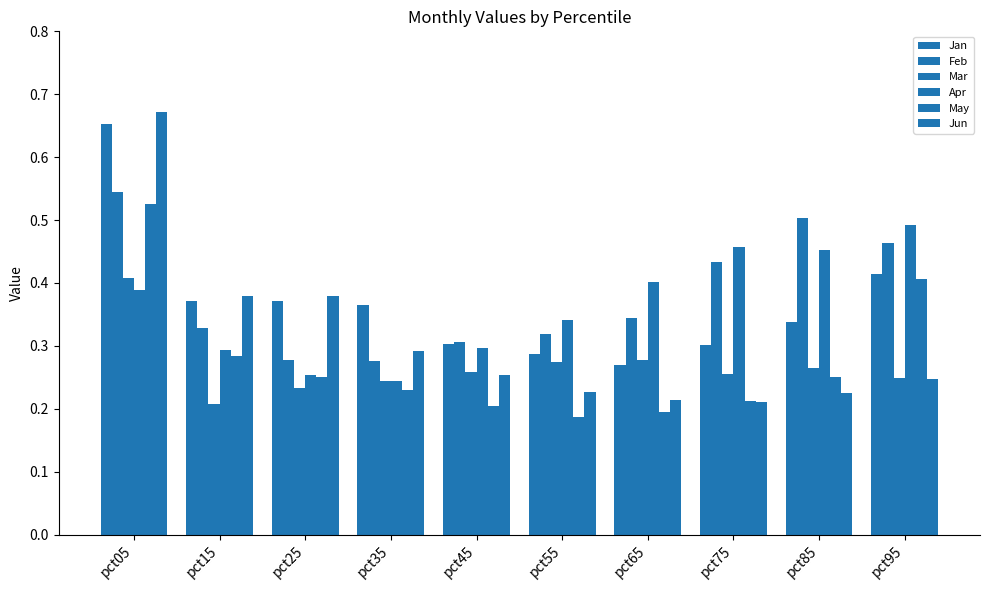

Are the bars horizontal?

No